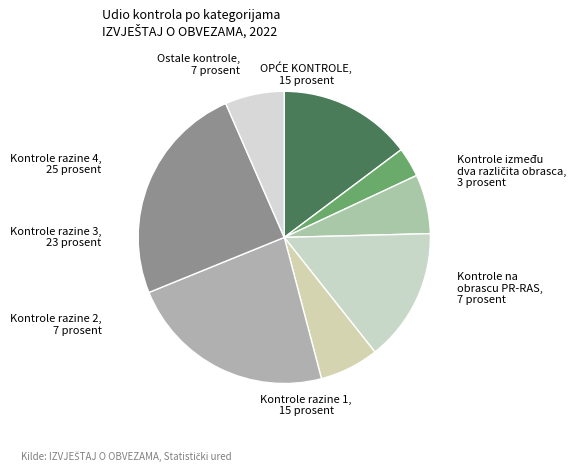

Do Ostale kontrole and Kontrole razine 2 together represent more than half of the pie?

No